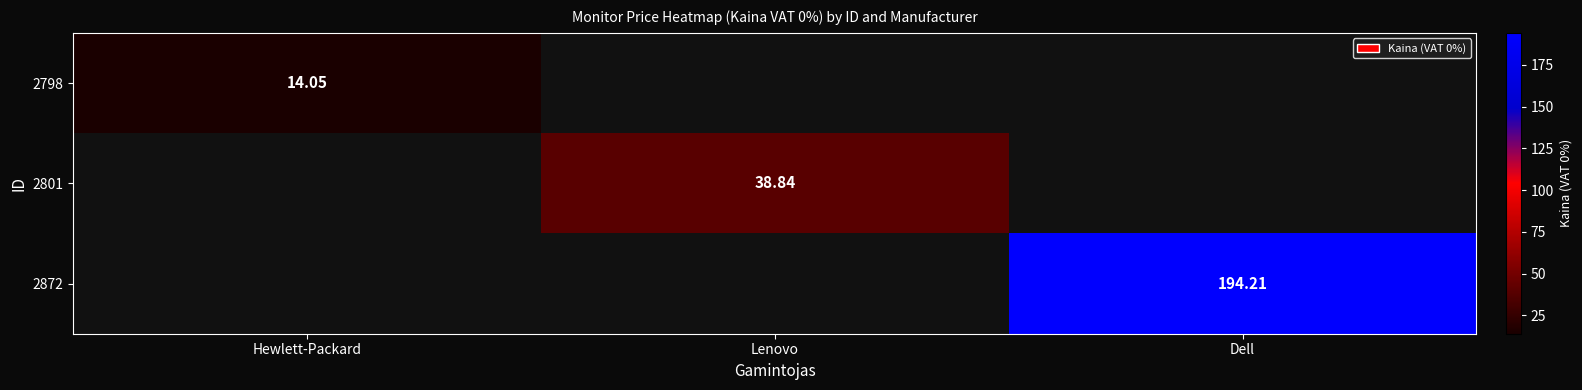

What is the difference between the highest and lowest values at Lenovo?

38.8